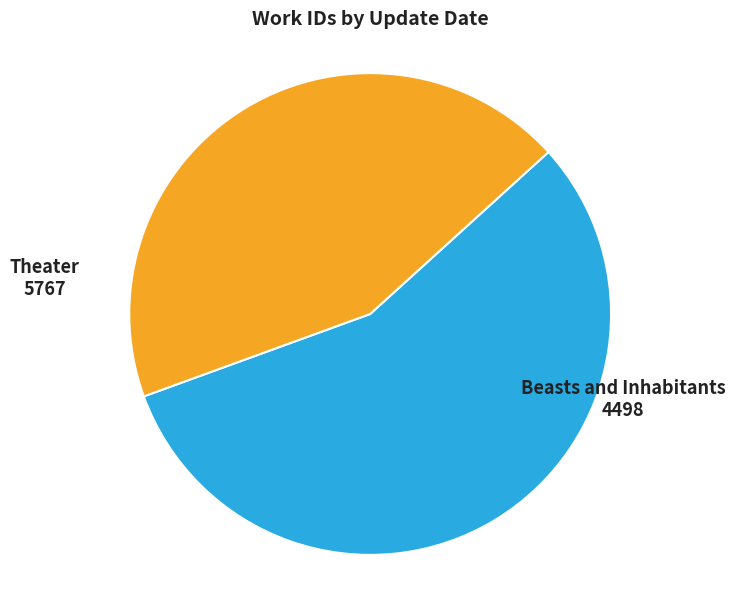

Does any single category account for the majority?

Yes